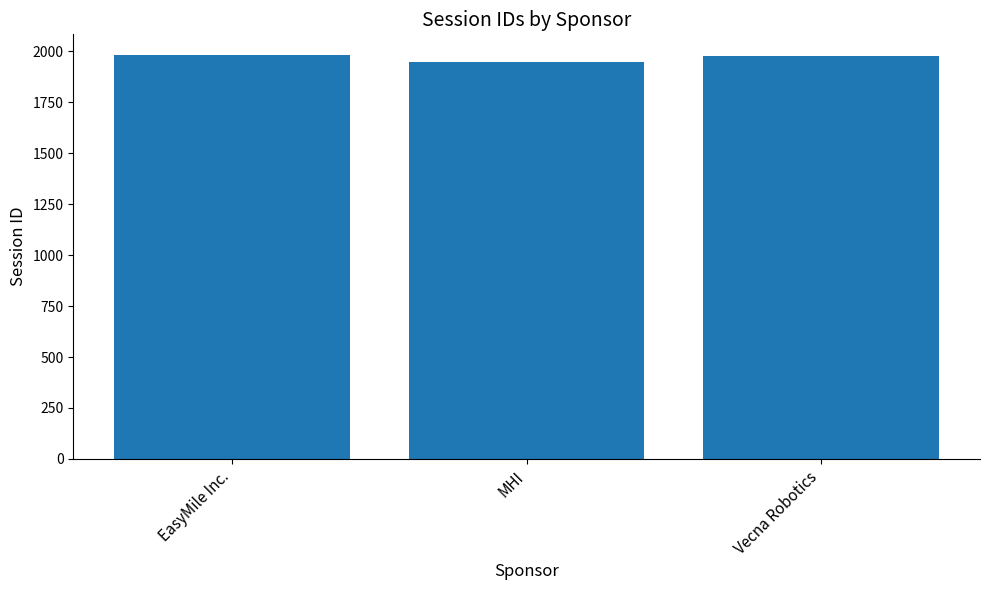

What is the minimum value shown in the chart?

1946